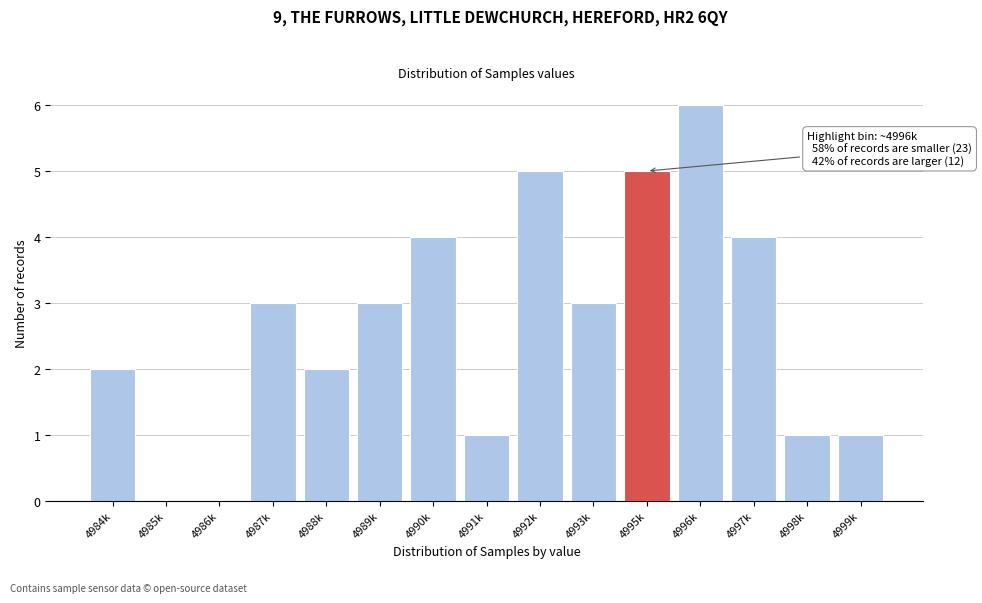

Reading left to right, extract all data points from this chart.

4984k=2	4985k=0	4986k=0	4987k=3	4988k=2	4989k=3	4990k=4	4991k=1	4992k=5	4993k=3	4995k=5	4996k=6	4997k=4	4998k=1	4999k=1